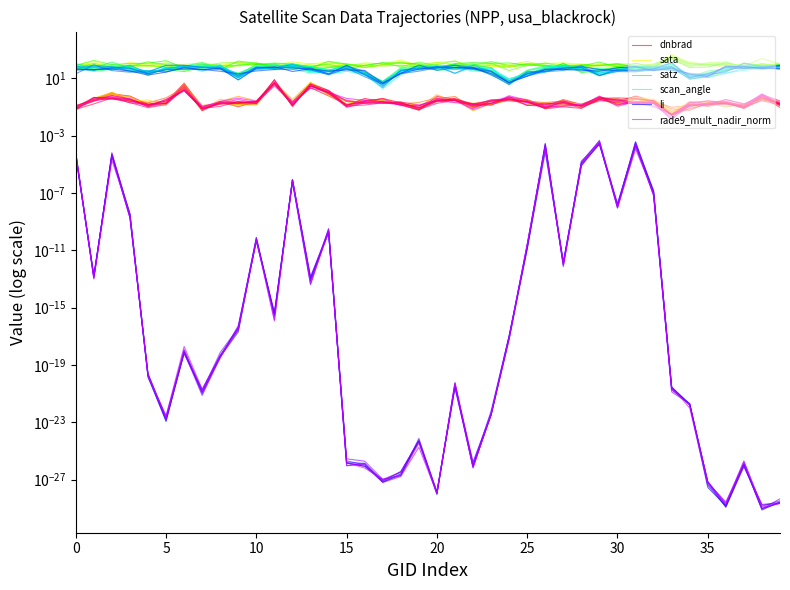

What is the approximate value of scan_angle at 33?

45.8